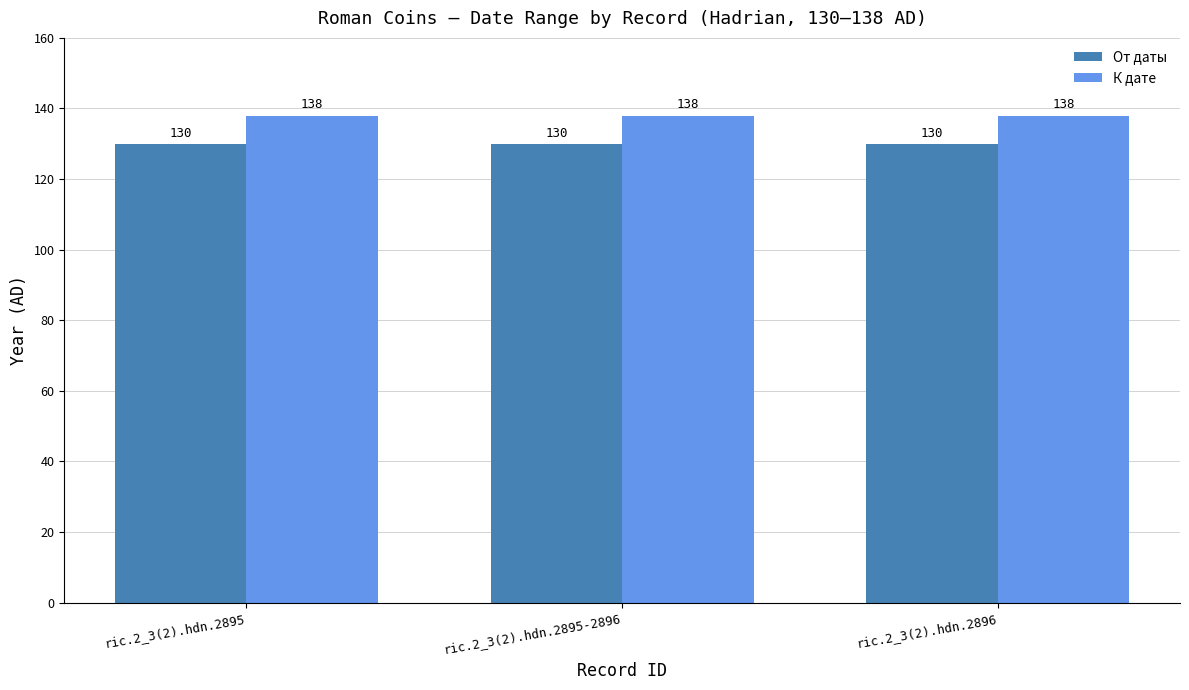

What is the highest value of the К дате series?

138